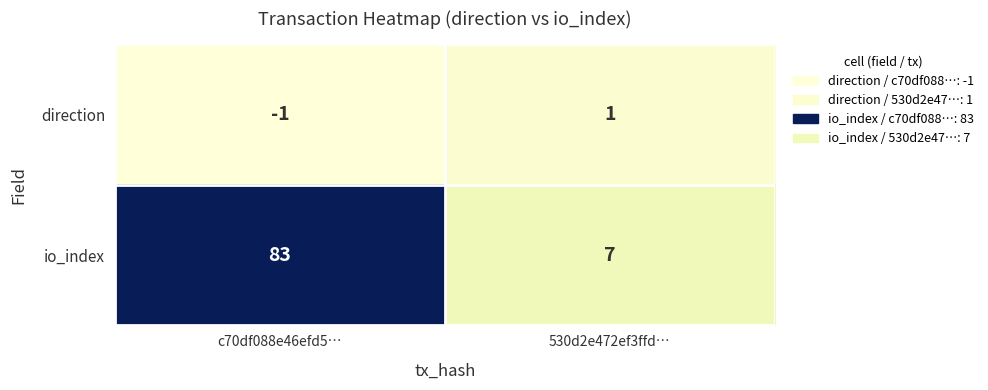

At which category does the chart reach its minimum across all series?

c70df088e46efd5…